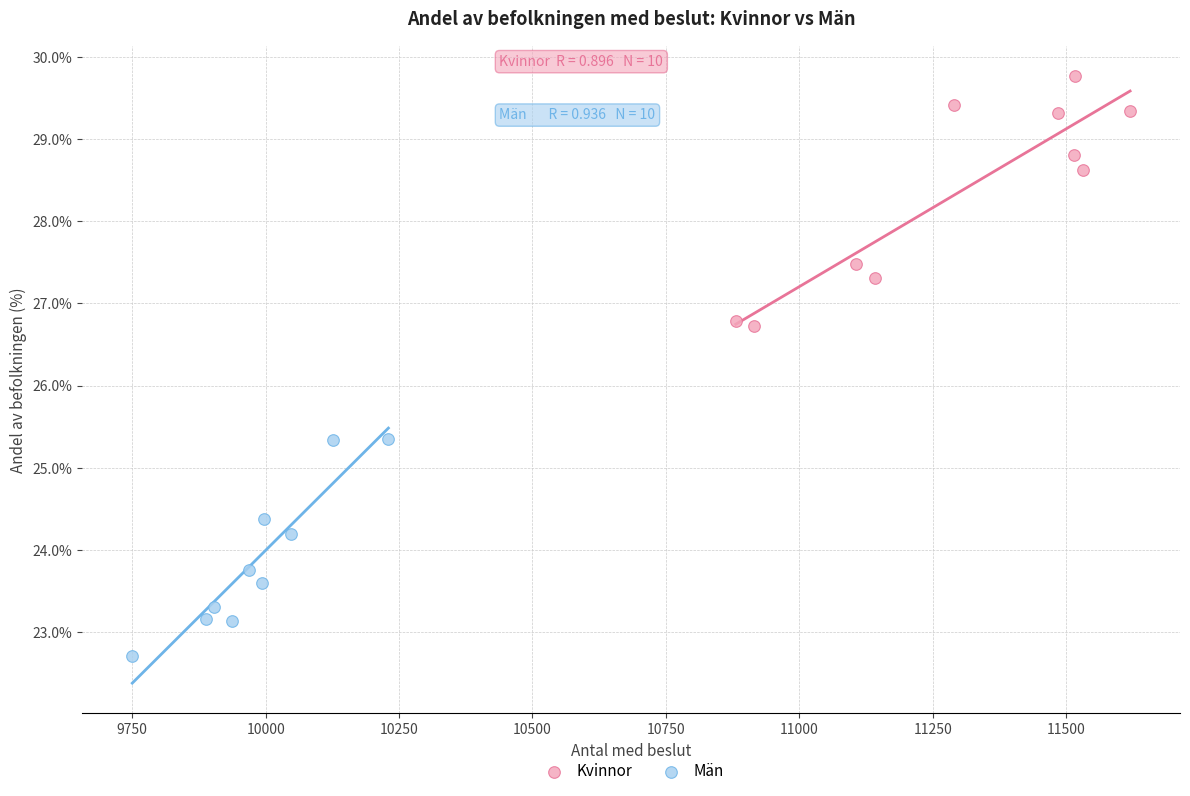

What are all the series names shown in the legend?

Kvinnor, Män